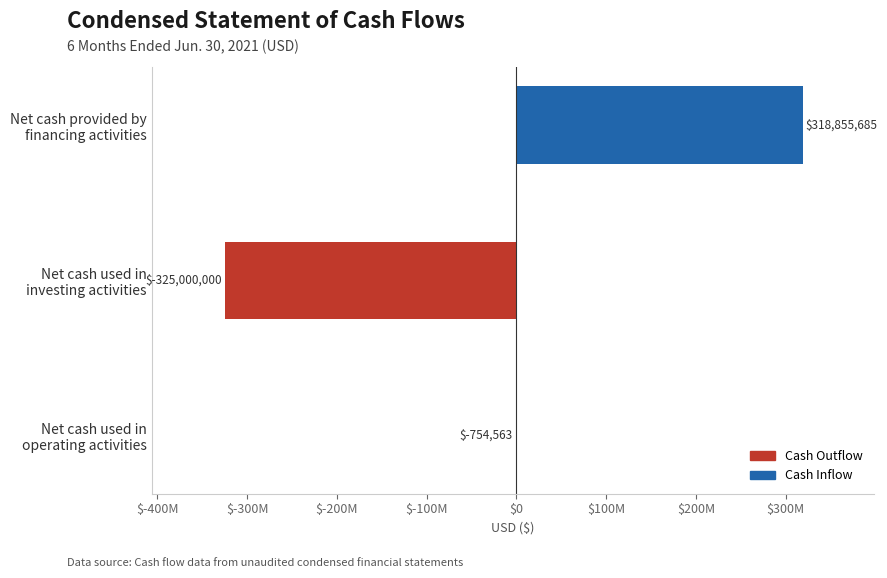

How many positive values are there?

1